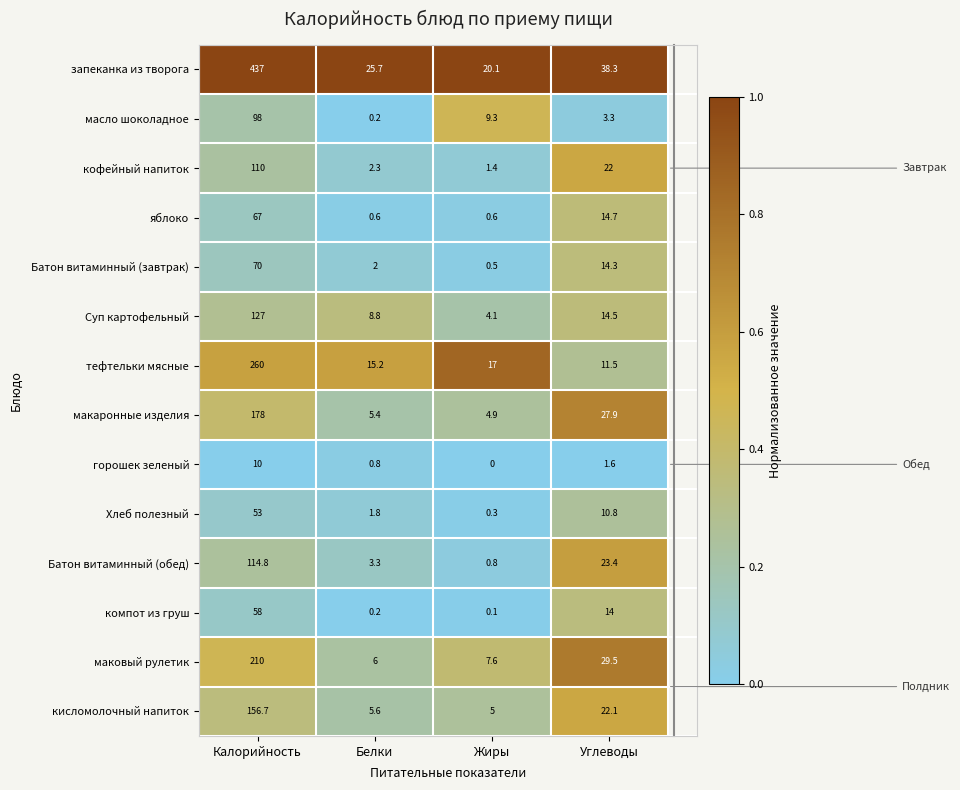

Which series has the largest range (max minus min)?

запеканка из творога